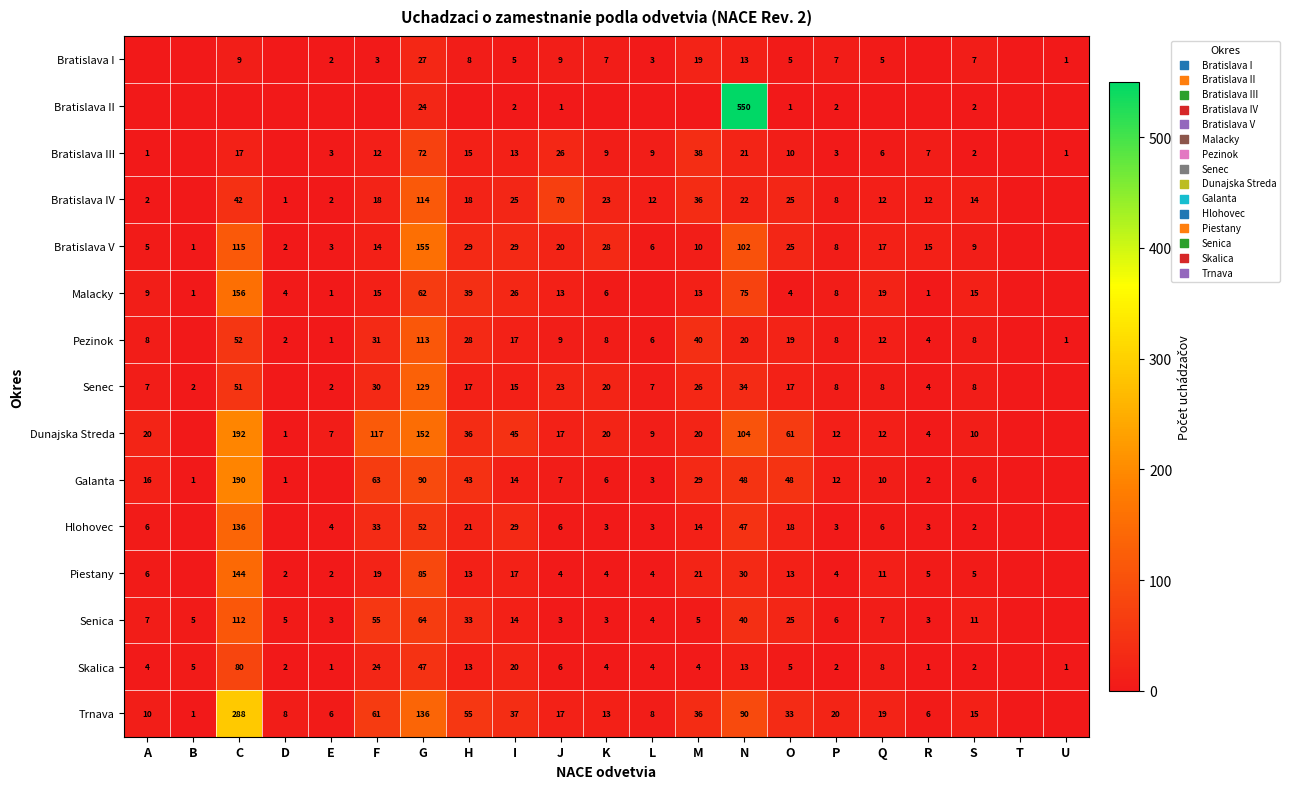

True or false: Bratislava III has a value of 3 at P.

True